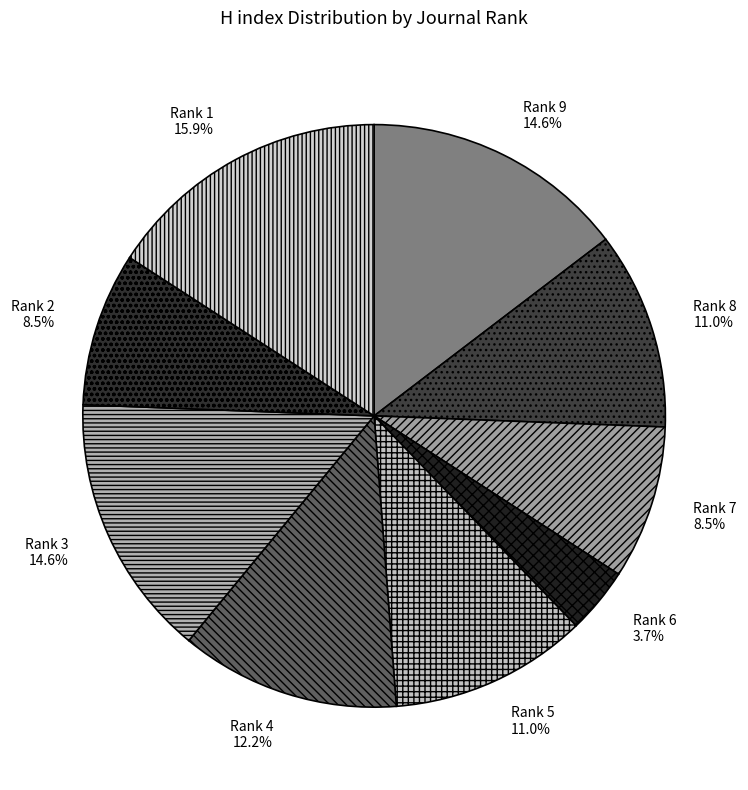

What portion of the pie excludes Rank 1?

84.1%